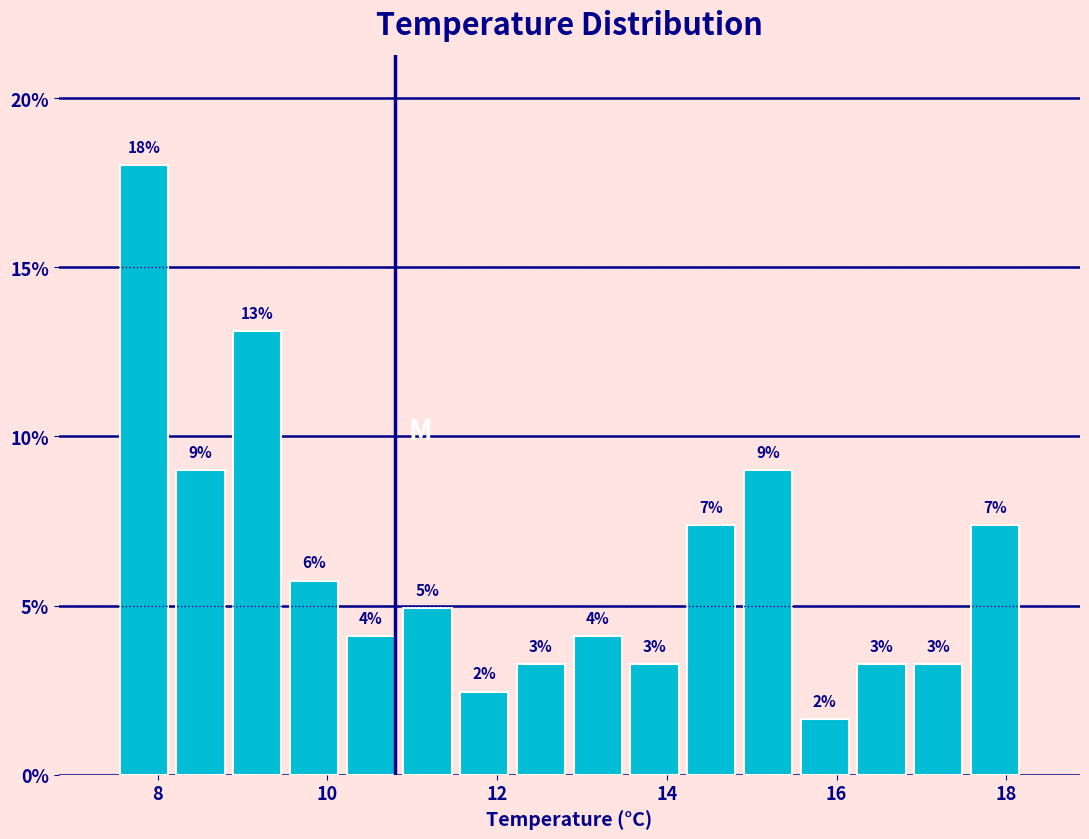

Around what value on the x-axis is the tallest bar? Give the approximate position of its centre, as read against the axis.

7.8